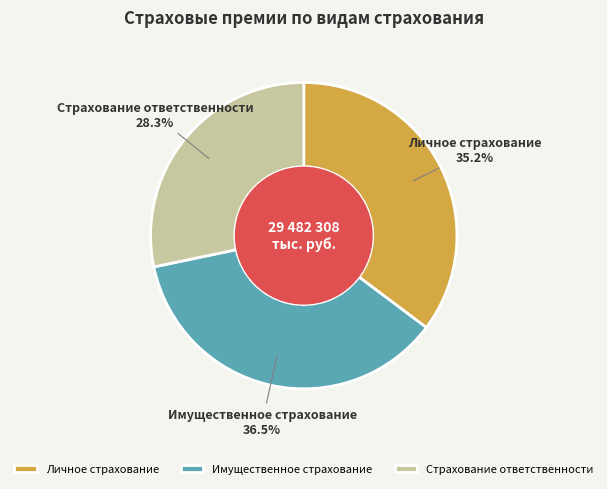

What is the total percentage of Имущественное страхование and Страхование ответственности?

64.8%